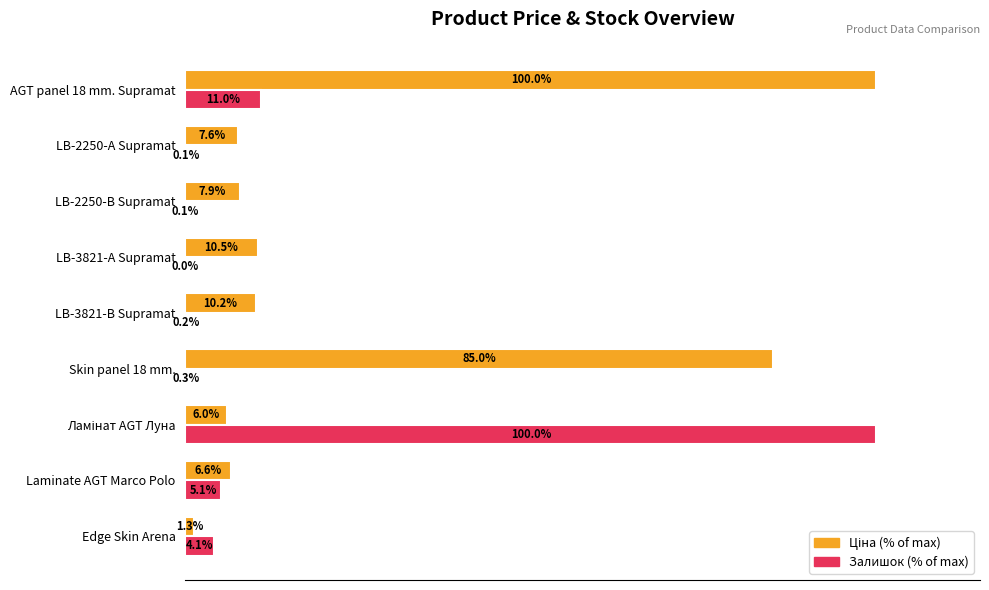

At which category is the sum across all series the highest?

AGT panel 18 mm. Supramat